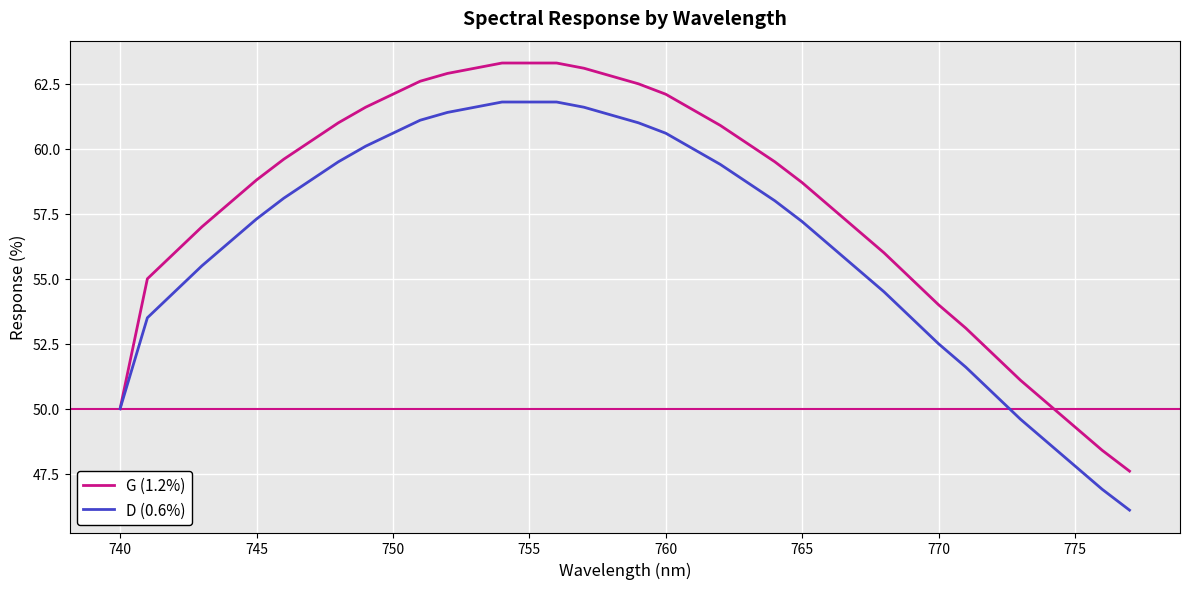

What is the maximum value for G (1.2%)?

63.3